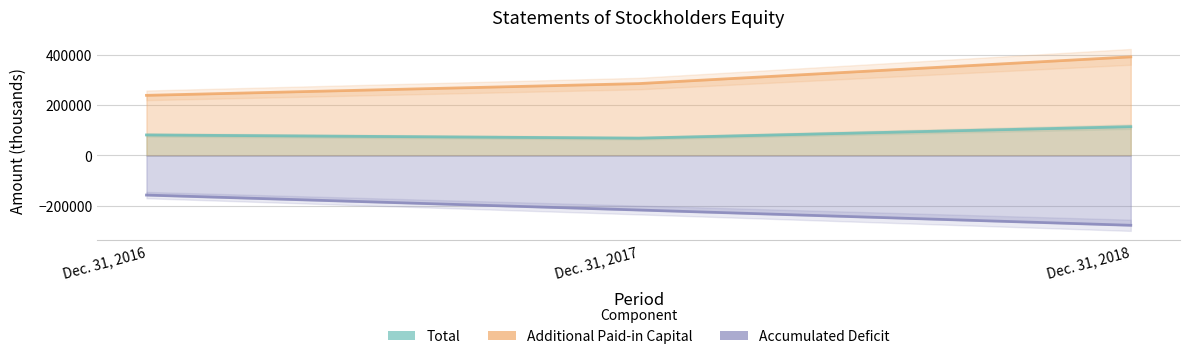

How many data points in Accumulated Deficit are less than -216808?

1